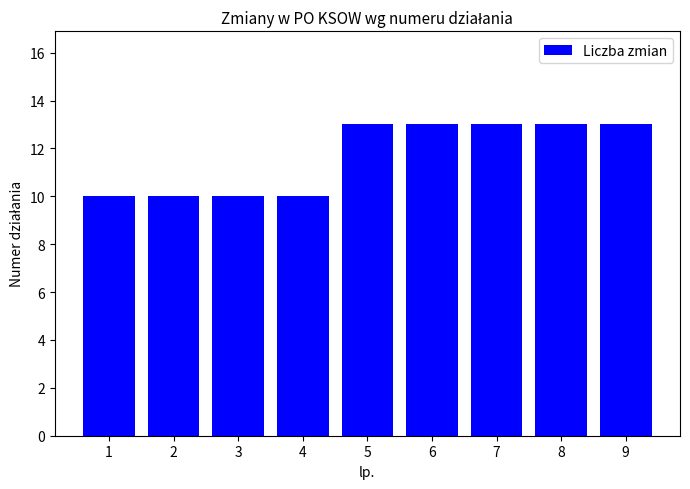

Count the values in the range 10 to 13.

9